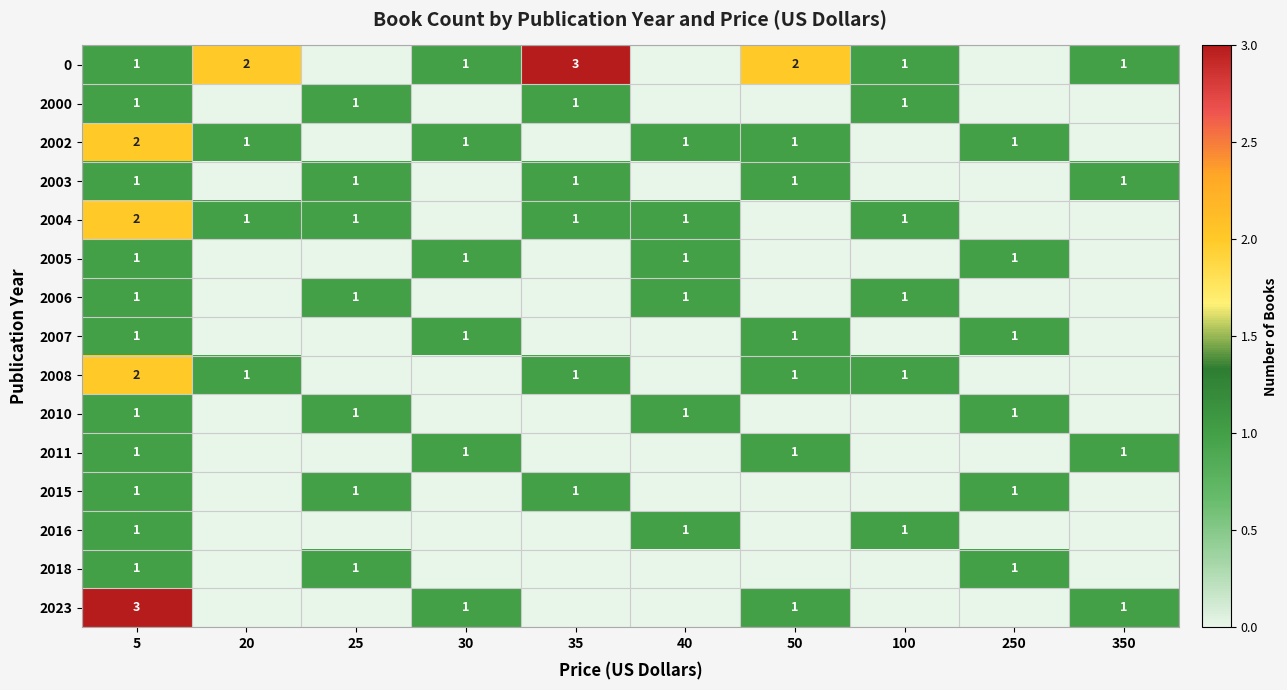

True or false: 0 has a value of 2 at 20.

True